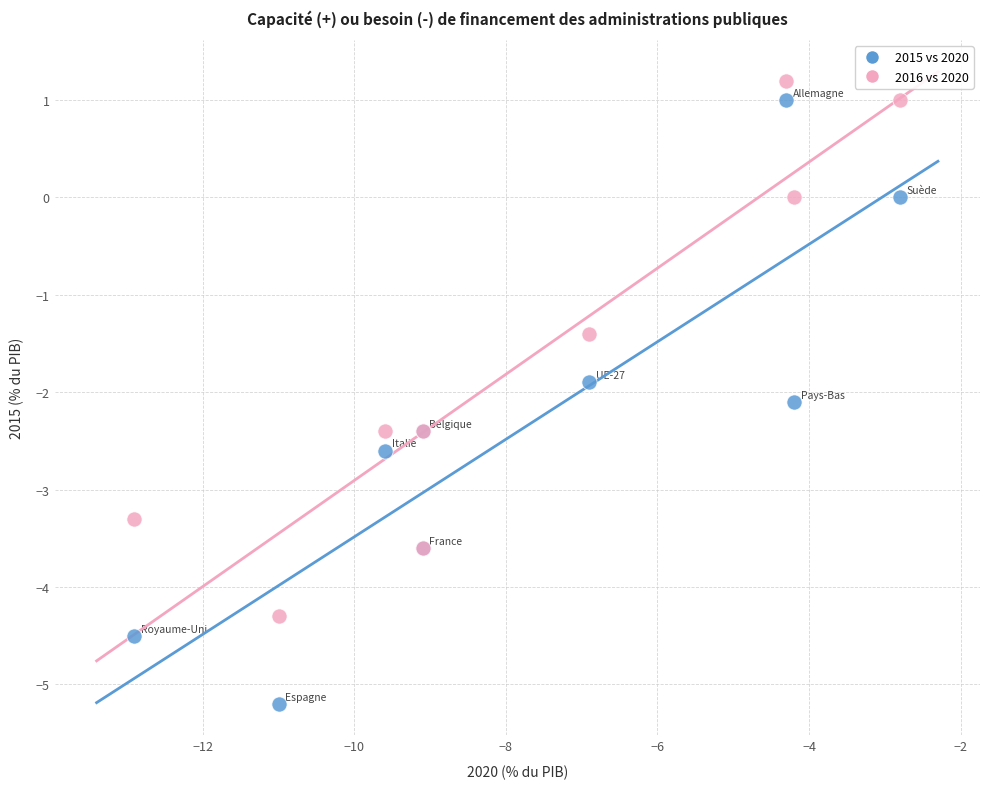

What are all the series names shown in the legend?

2015 vs 2020, 2016 vs 2020